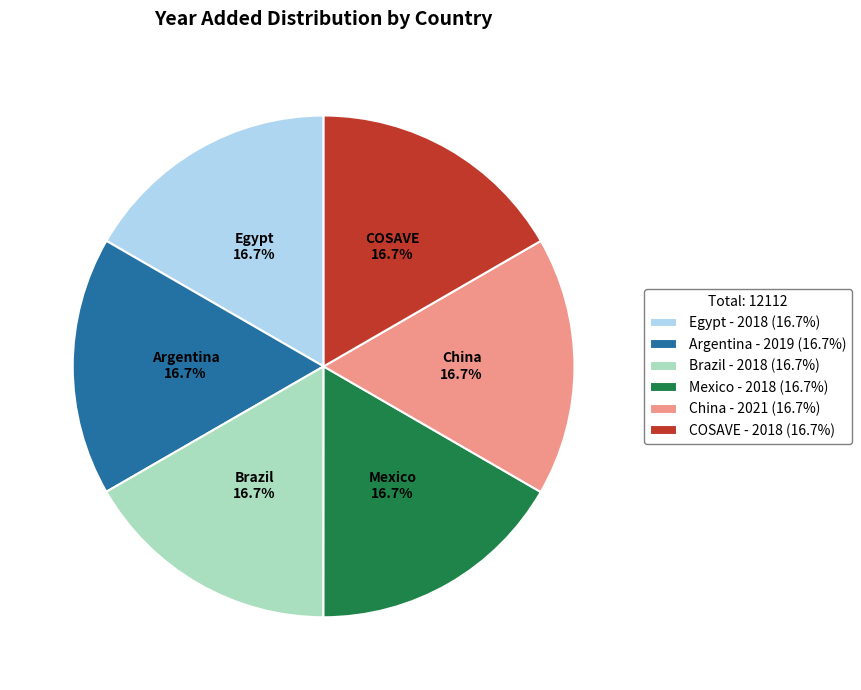

True or false: China accounts for 5% of the total.

False